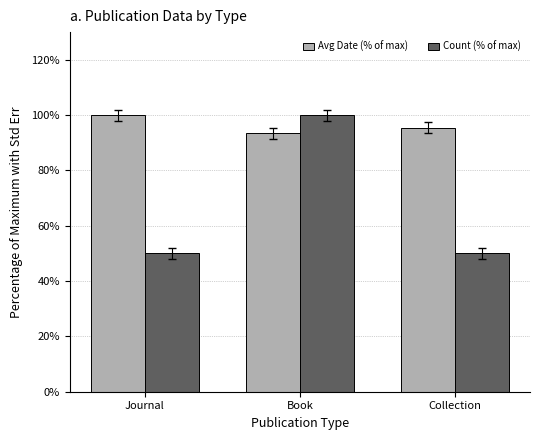

Rank the series at Collection from lowest to highest value.

Count (% of max), Avg Date (% of max)